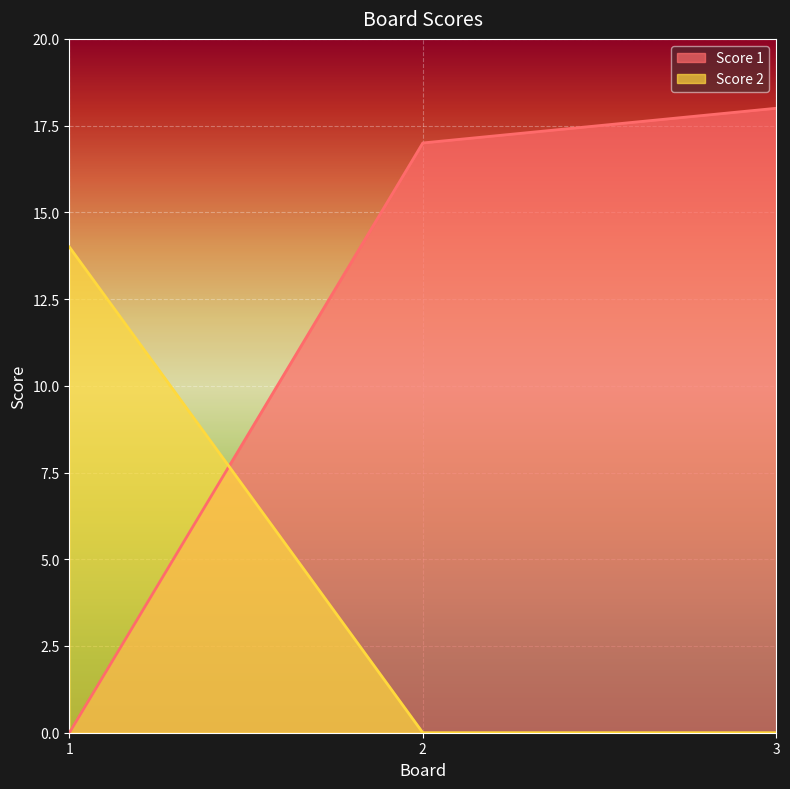

What is the average value of the Score 2 series?

5